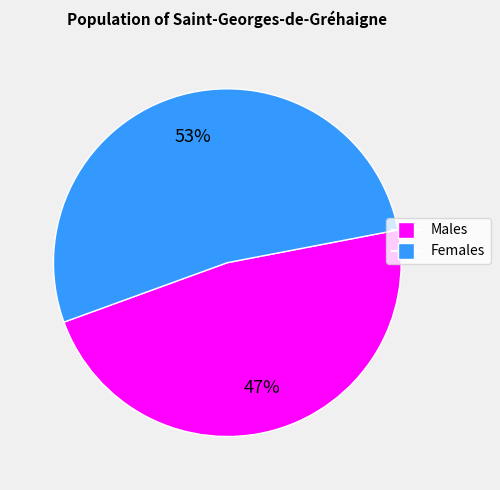

To the nearest percent, what is the average slice percentage?

50%